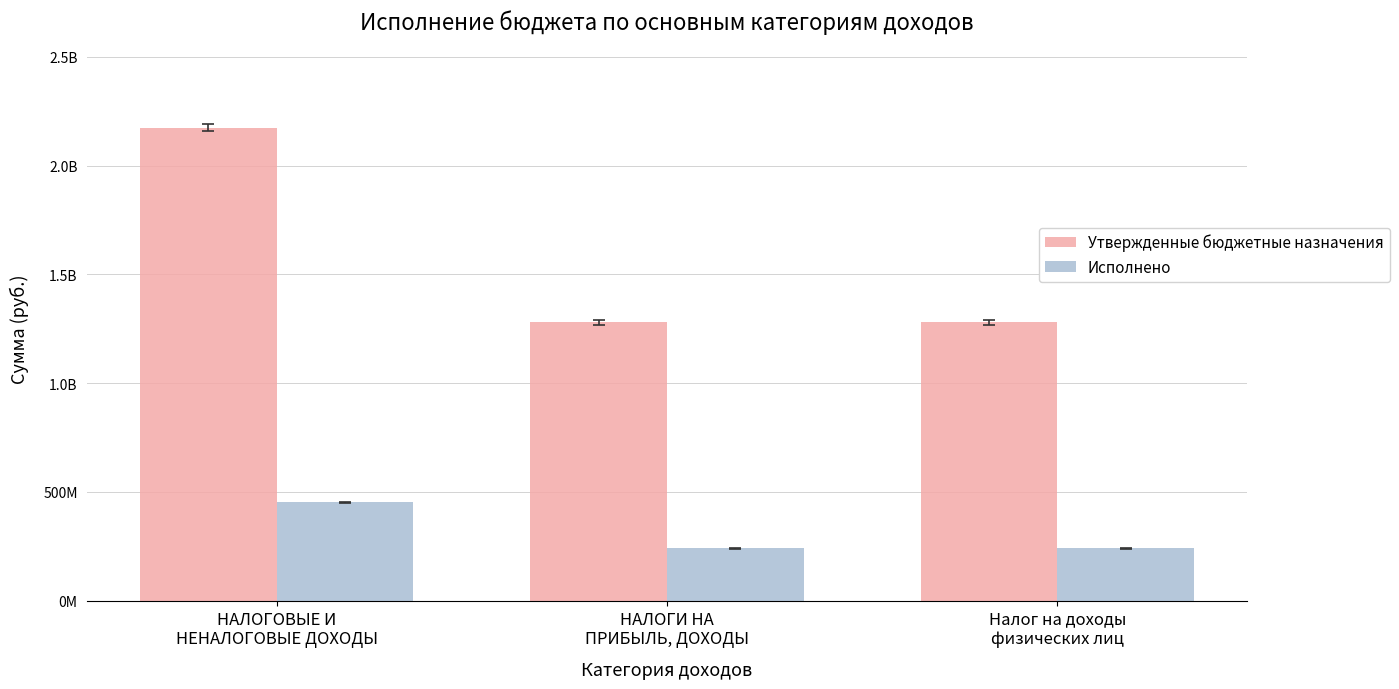

What are all the series names shown in the legend?

Утвержденные бюджетные назначения, Исполнено